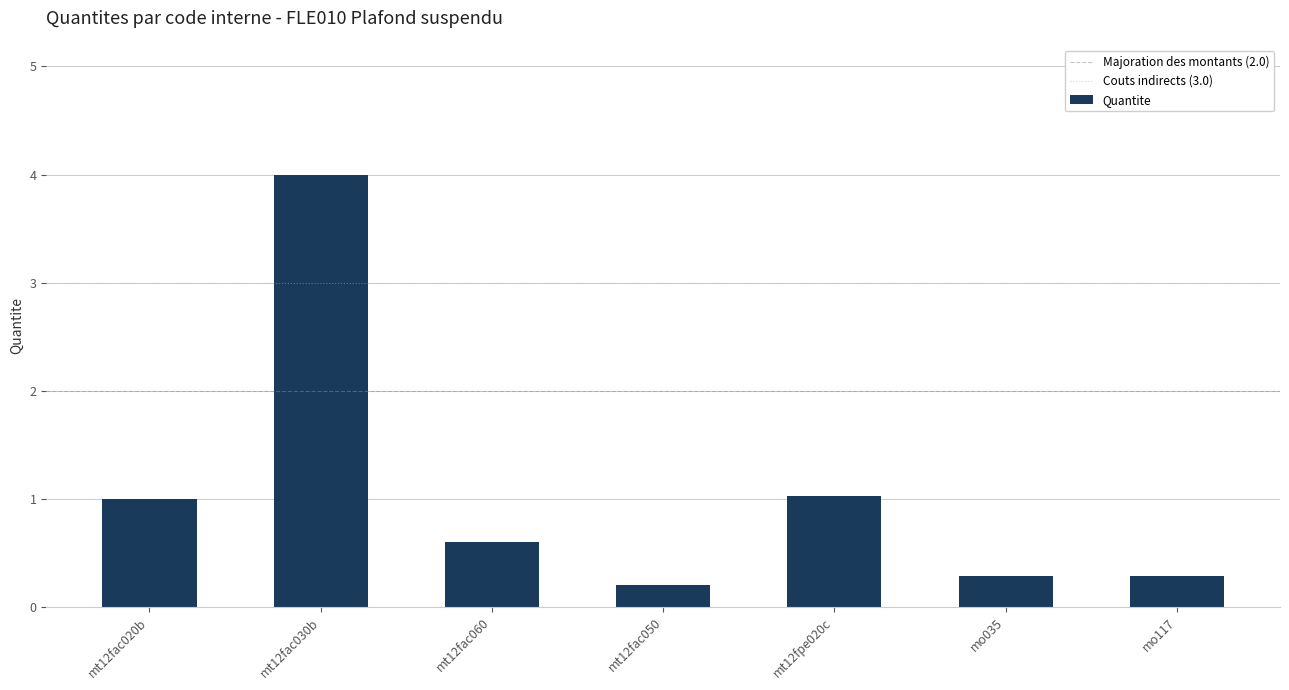

Is it true that the value at mt12fpe020c is 1.0?

True